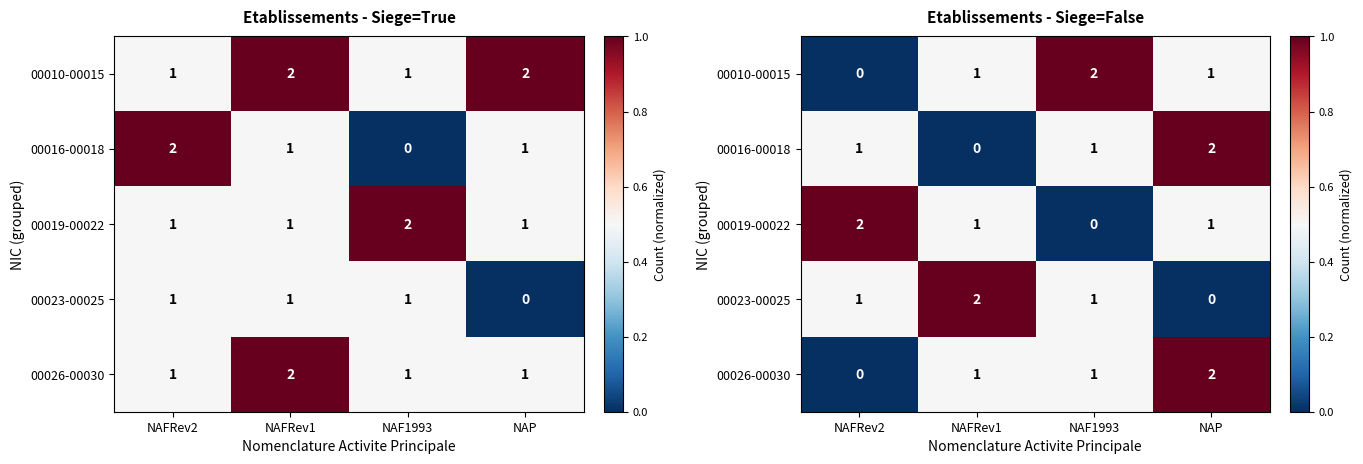

At NAF1993, list the series in order from largest to smallest.

00010-00015, 00016-00018, 00023-00025, 00026-00030, 00019-00022